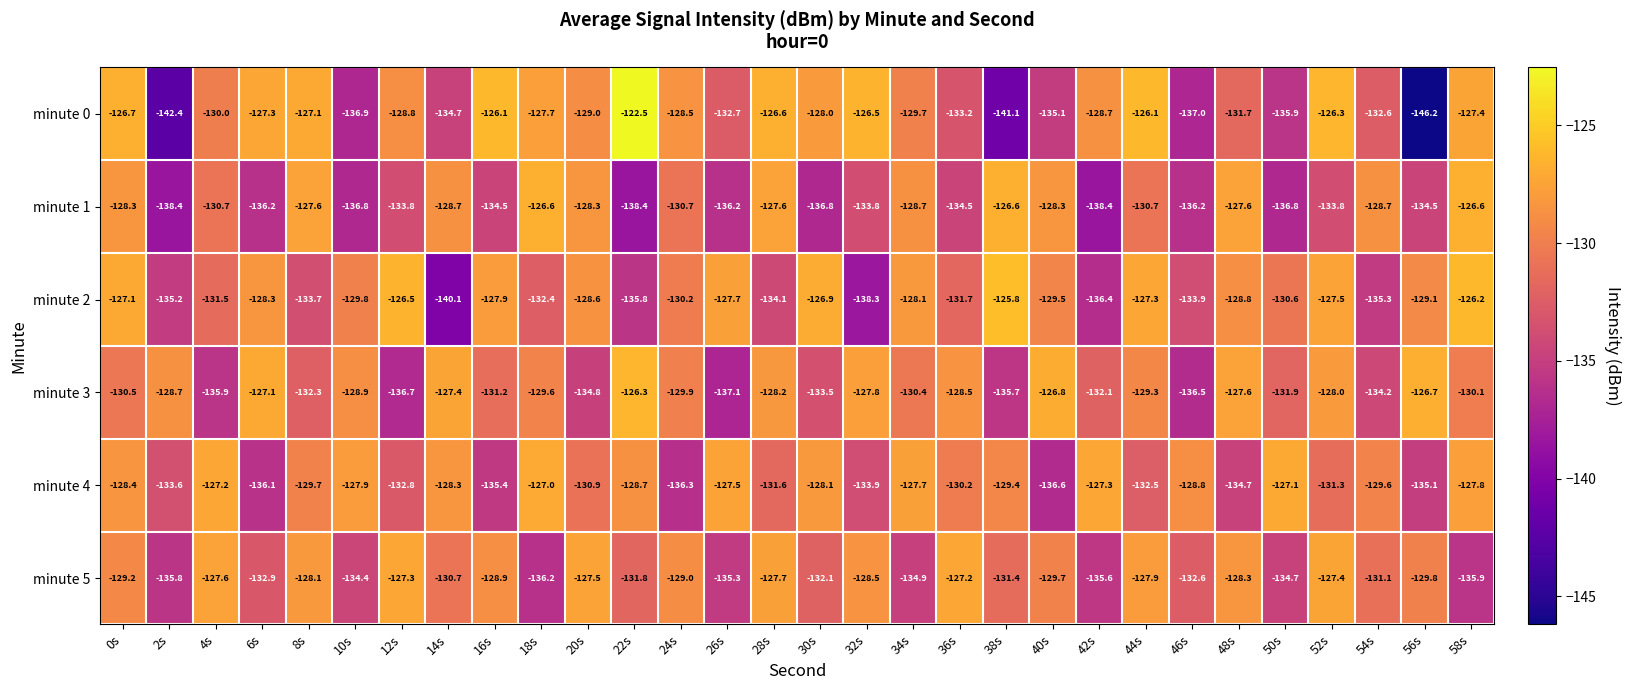

What is the average value of the minute 2 series?

-130.8